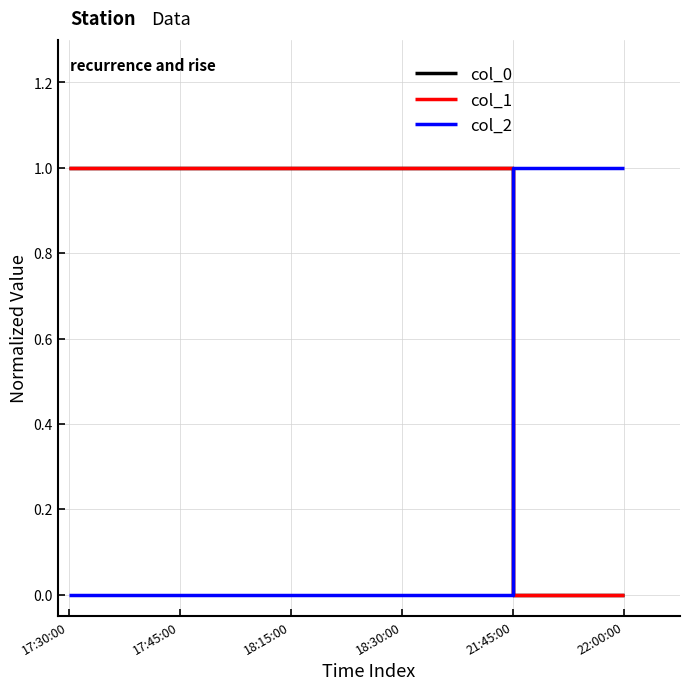

Rank the categories by col_2 value from lowest to highest.

17:30:00, 17:45:00, 18:15:00, 18:30:00, 21:45:00, 22:00:00